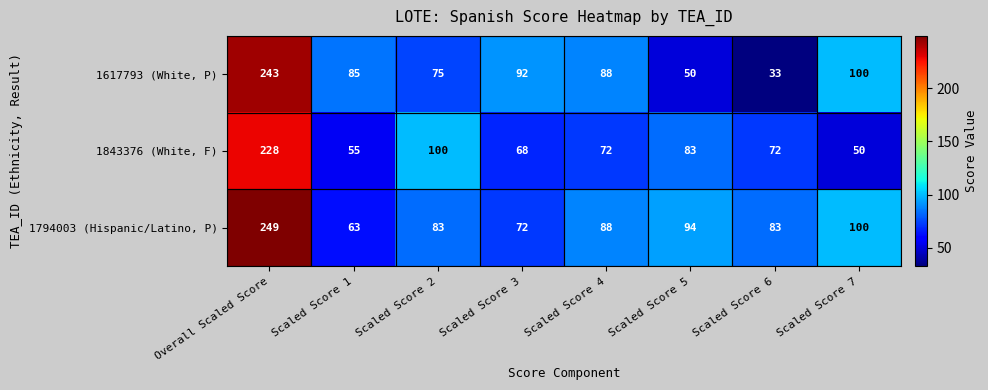

What is the sum of the 1843376 (White, F) values at Scaled Score 1 and Scaled Score 3?

123